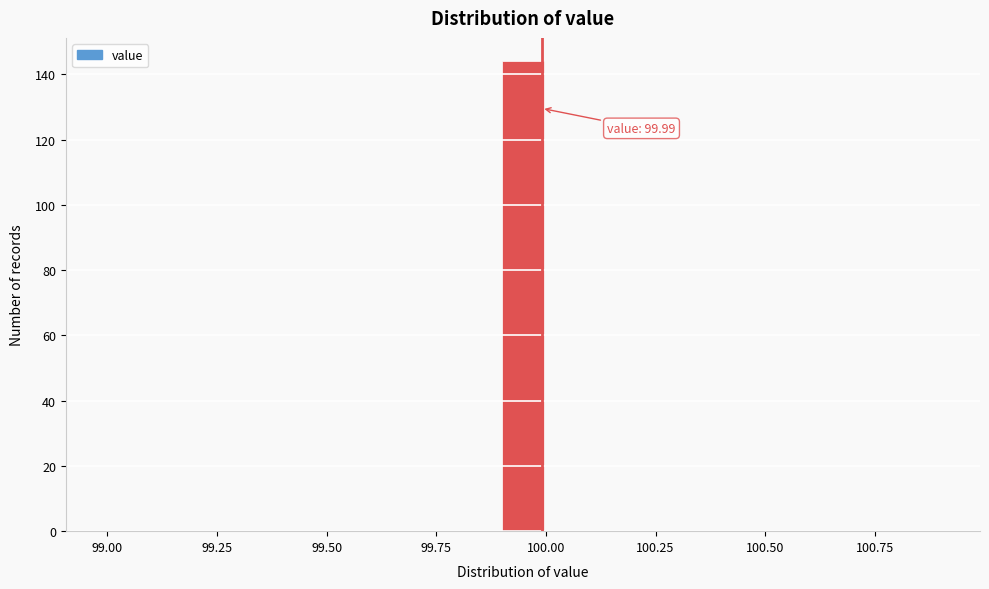

Around what value on the x-axis is the tallest bar? Give the approximate position of its centre, as read against the axis.

99.95